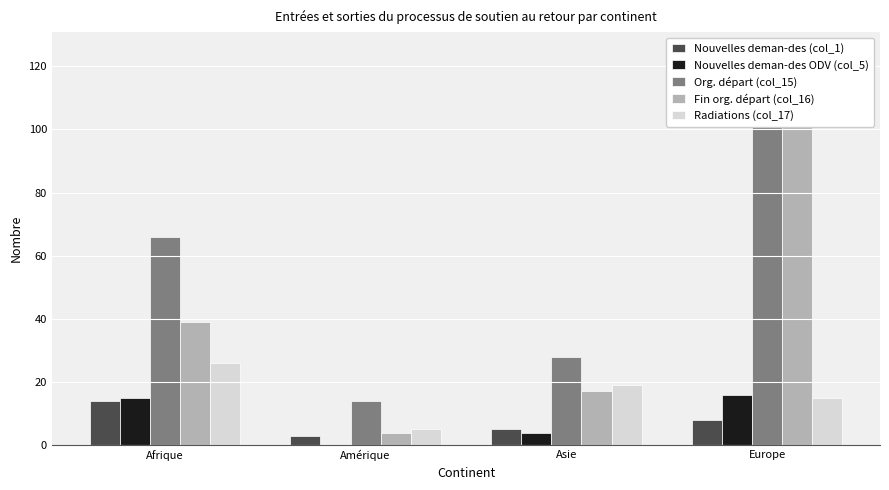

Which series has the widest spread of values?

Fin org. départ (col_16)